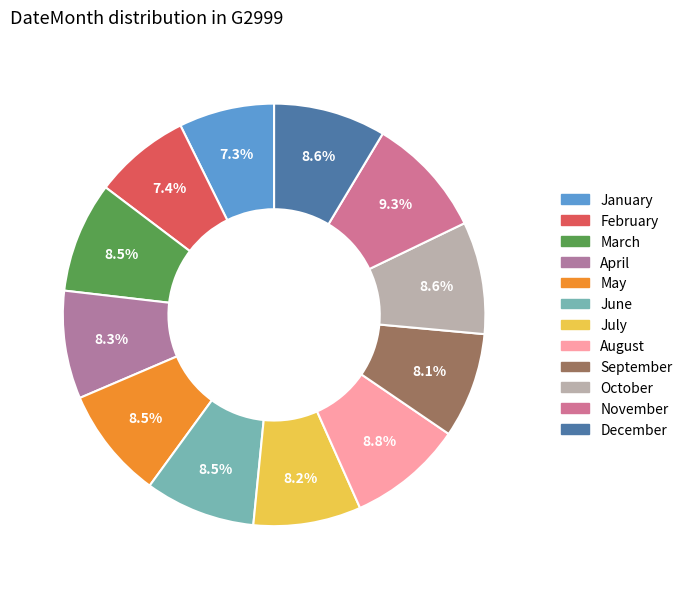

Is it true that April is 8% of the pie?

True